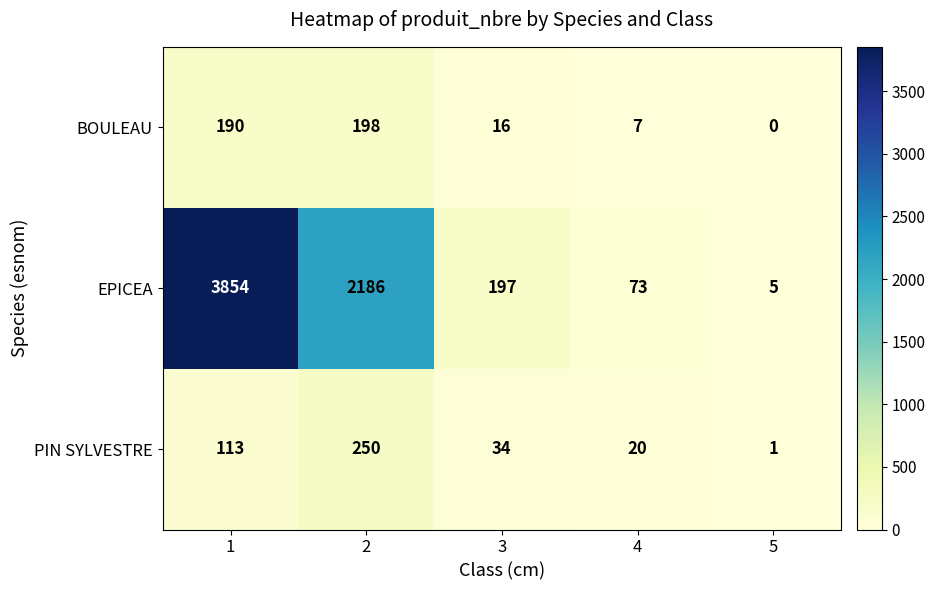

True or false: PIN SYLVESTRE has a value of 20 at 4.

True